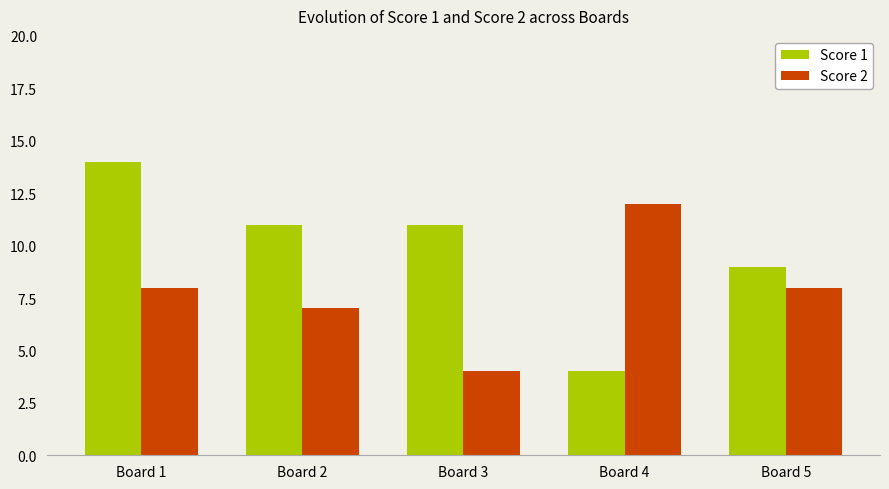

Rank the series by their maximum value, from highest to lowest.

Score 1, Score 2